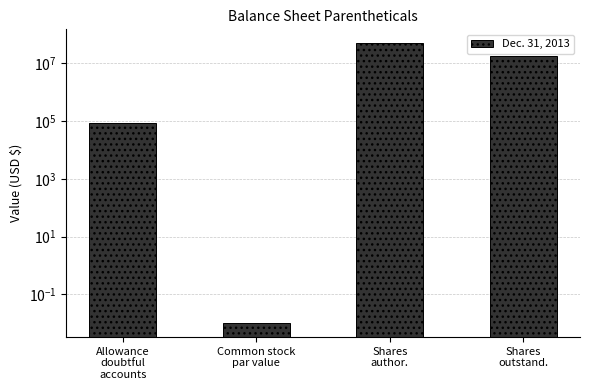

Which label corresponds to the smallest value in the chart?

Common stock
par value